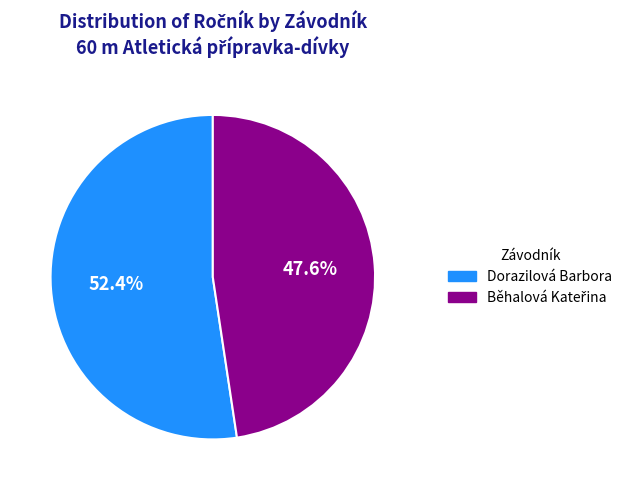

Which category has the biggest portion of the pie?

Dorazilová Barbora